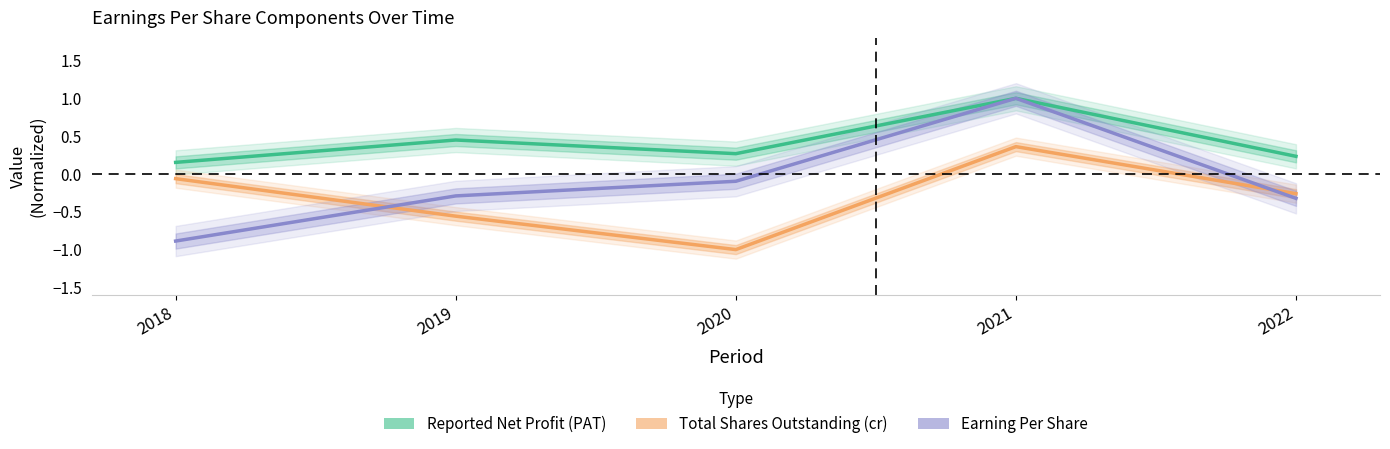

What is the value of the Reported Net Profit (PAT) point at the 3rd from the left?

0.3